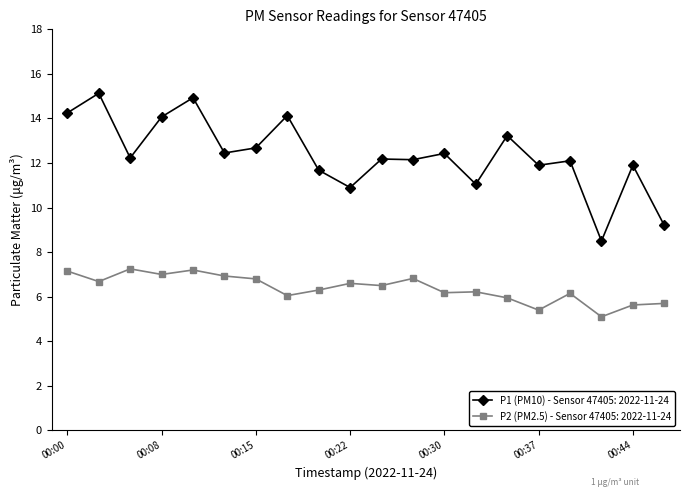

Rank the series by their maximum value, from lowest to highest.

P2 (PM2.5) - Sensor 47405: 2022-11-24, P1 (PM10) - Sensor 47405: 2022-11-24